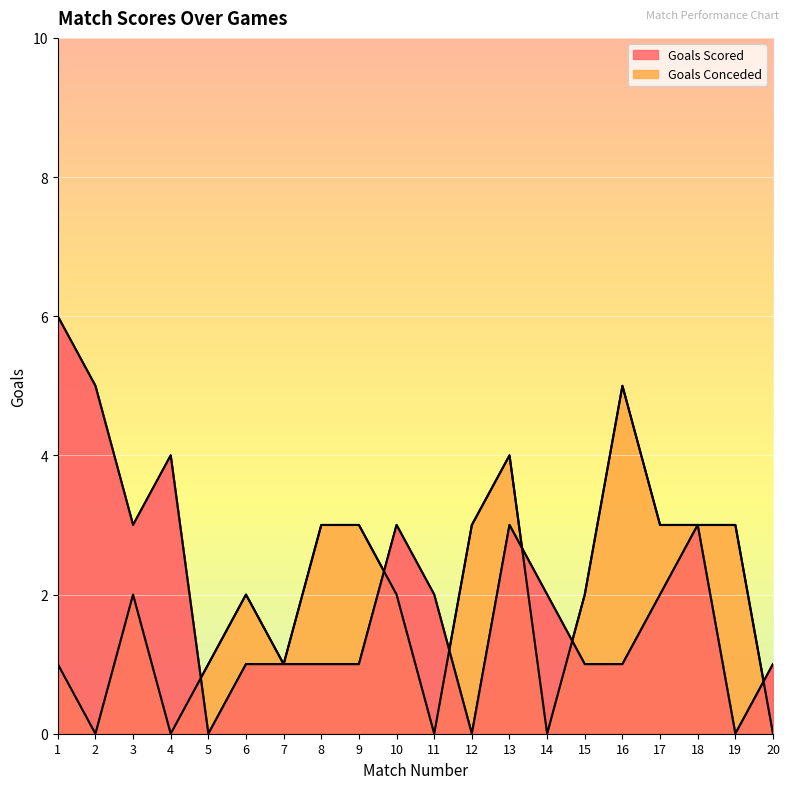

Which has a higher value, 4 or 10?

4